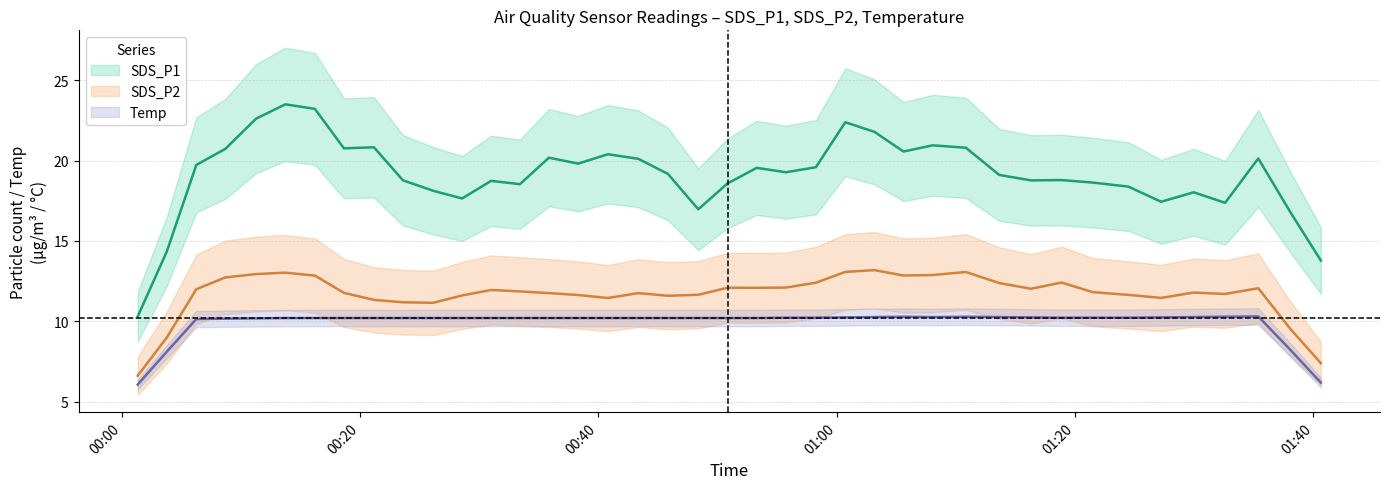

How many lines are shown in the chart?

3